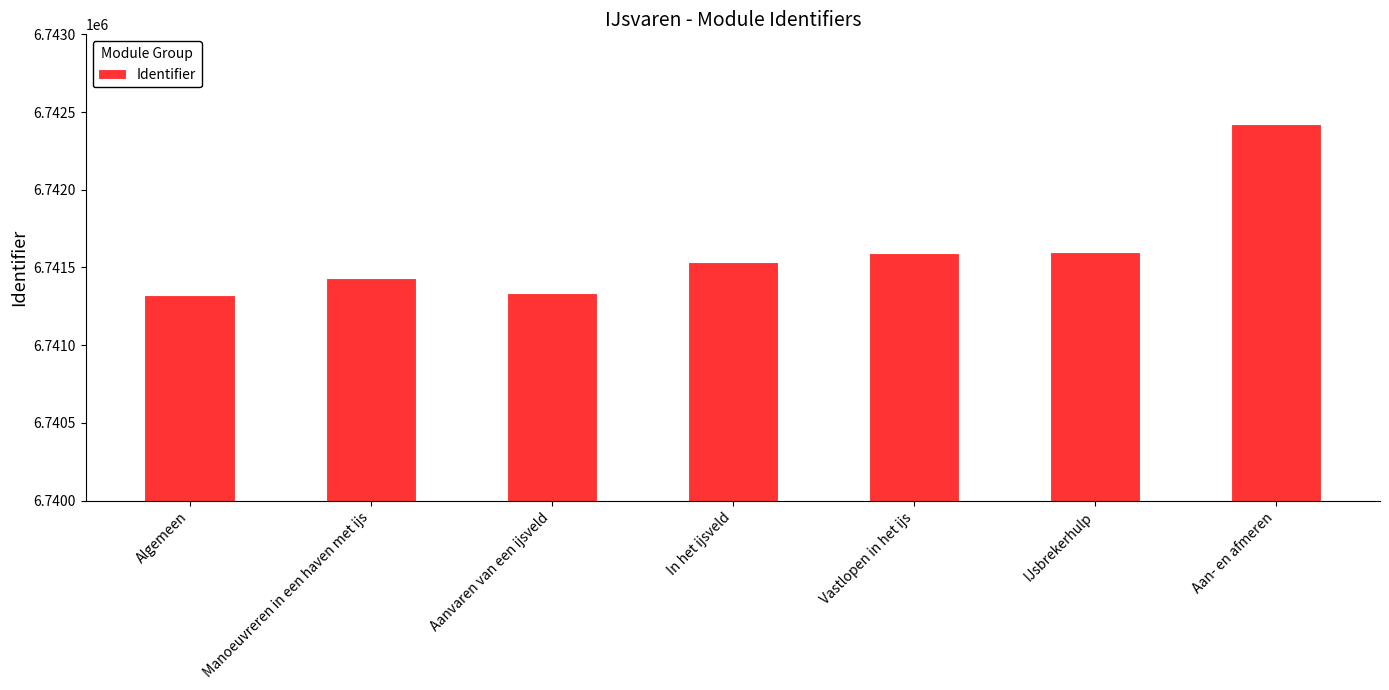

Is it true that the value at In het ijsveld is 4664377?

False